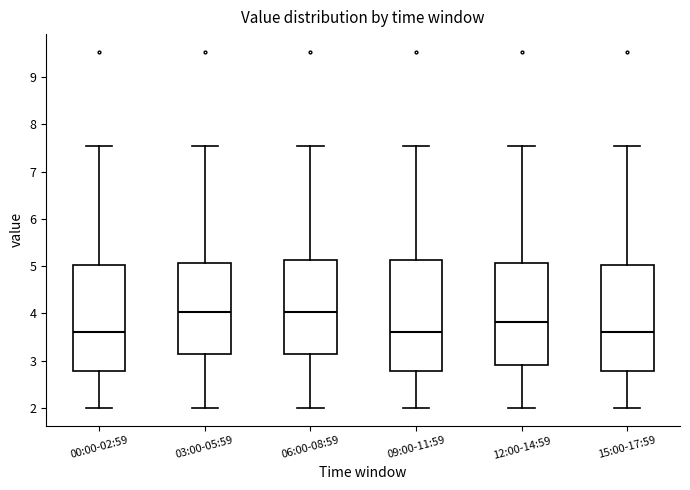

Which box is the tallest, from its lower edge to its upper edge?

09:00-11:59